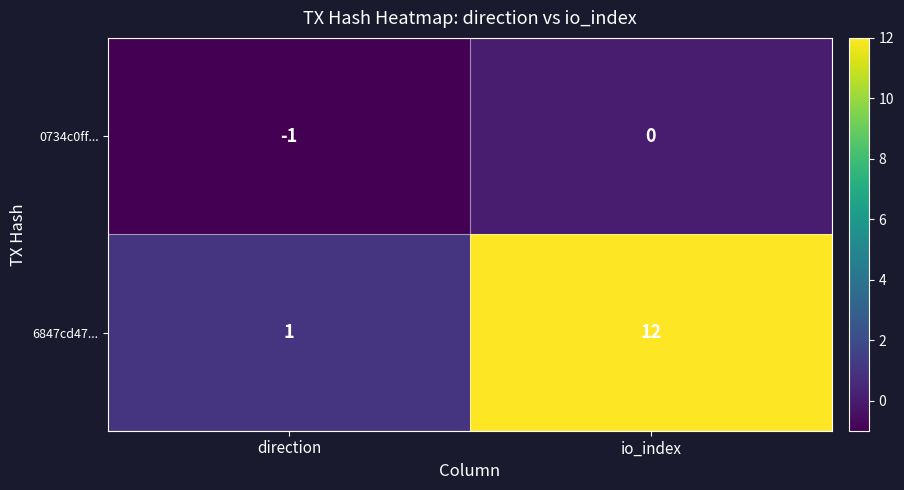

How many series are shown in this chart?

2